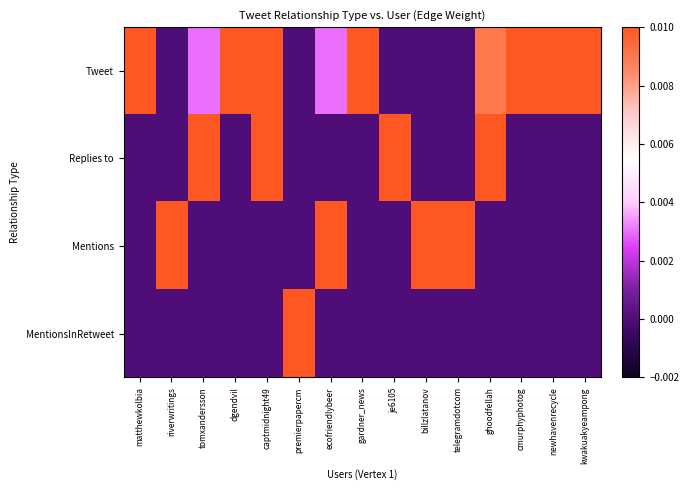

Which has a higher value, matthewkolbia or ecofriendlybeer?

matthewkolbia